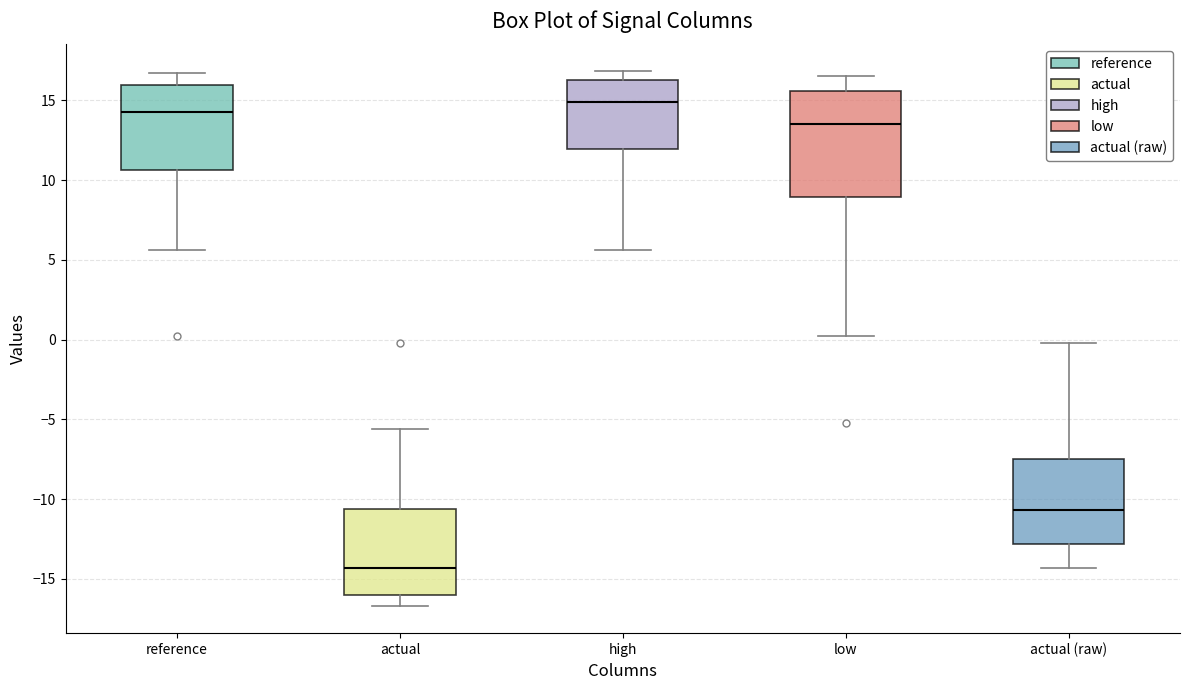

Where is the lower edge of the box for reference on the y-axis? The values are not printed on the chart, so give them approximately, as read against the axis.

10.5